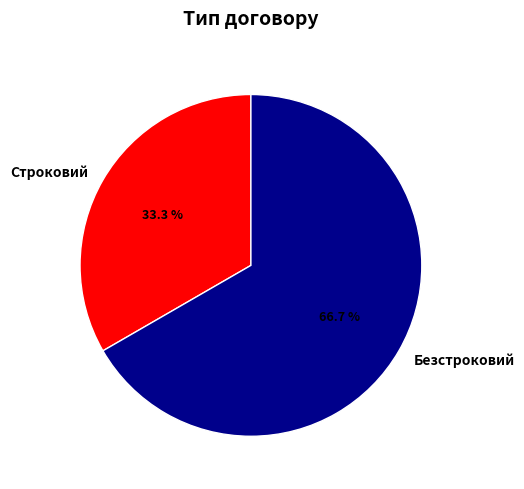

Which has a higher value, Безстроковий or Строковий?

Безстроковий